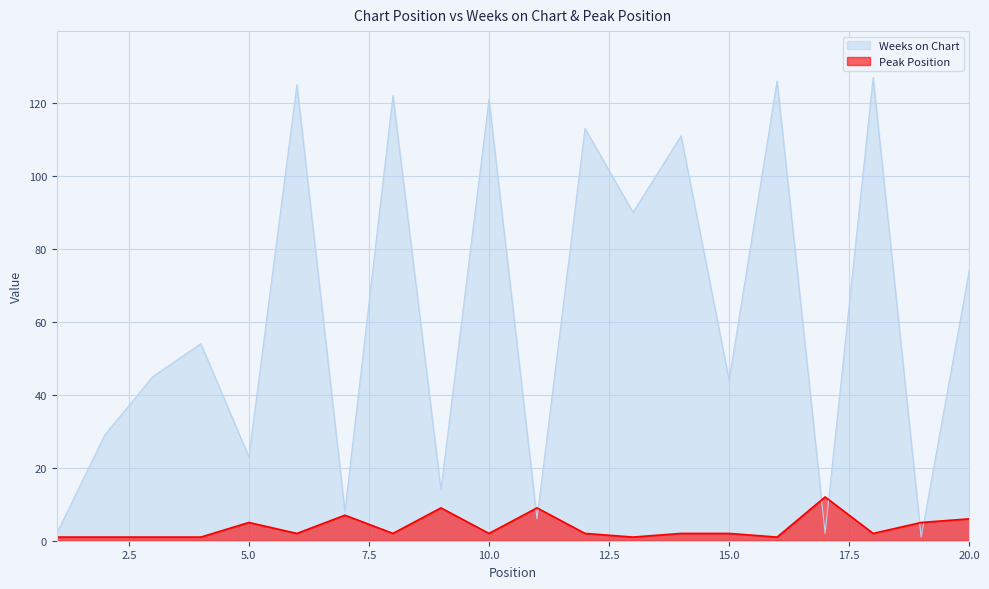

What is the total value across all series at 8?

124